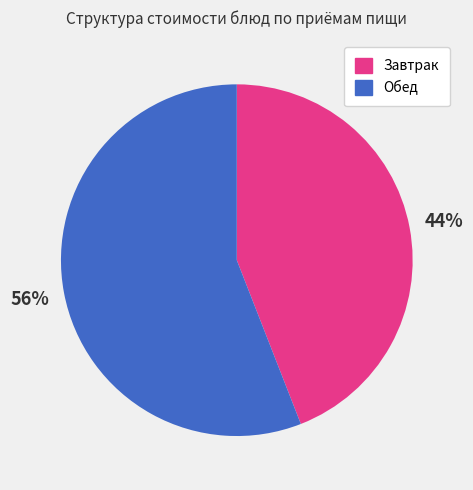

To the nearest percent, what is the average slice percentage?

50%